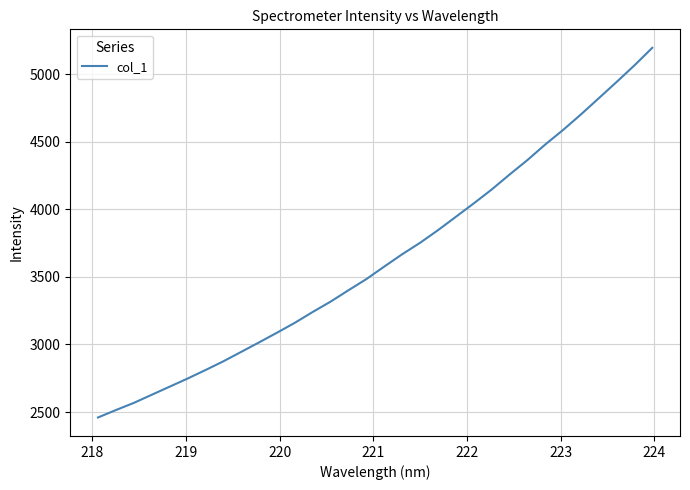

What is the maximum value shown in the chart?

5194.0